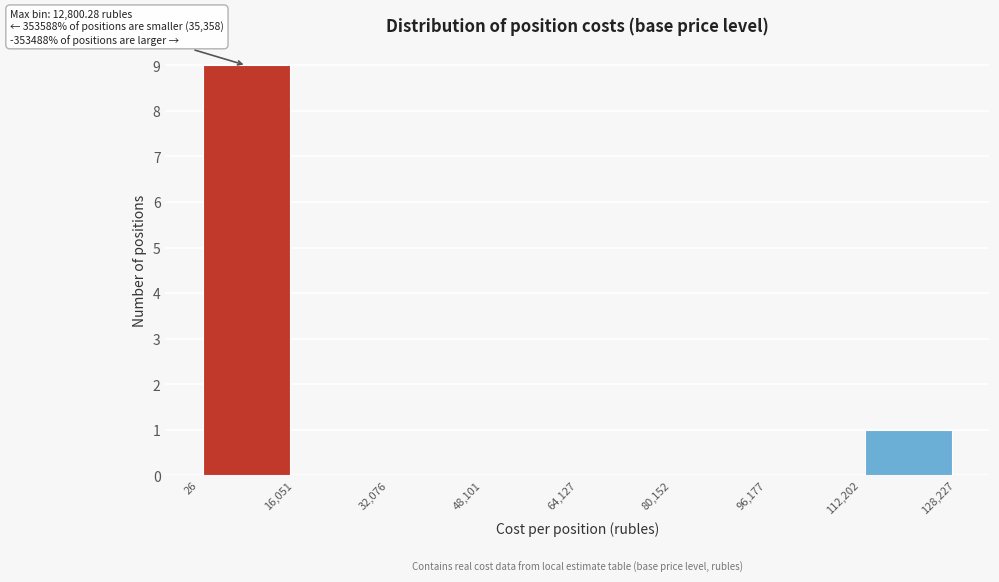

Over which range of the x-axis is the bar tallest?

26 to 16,051